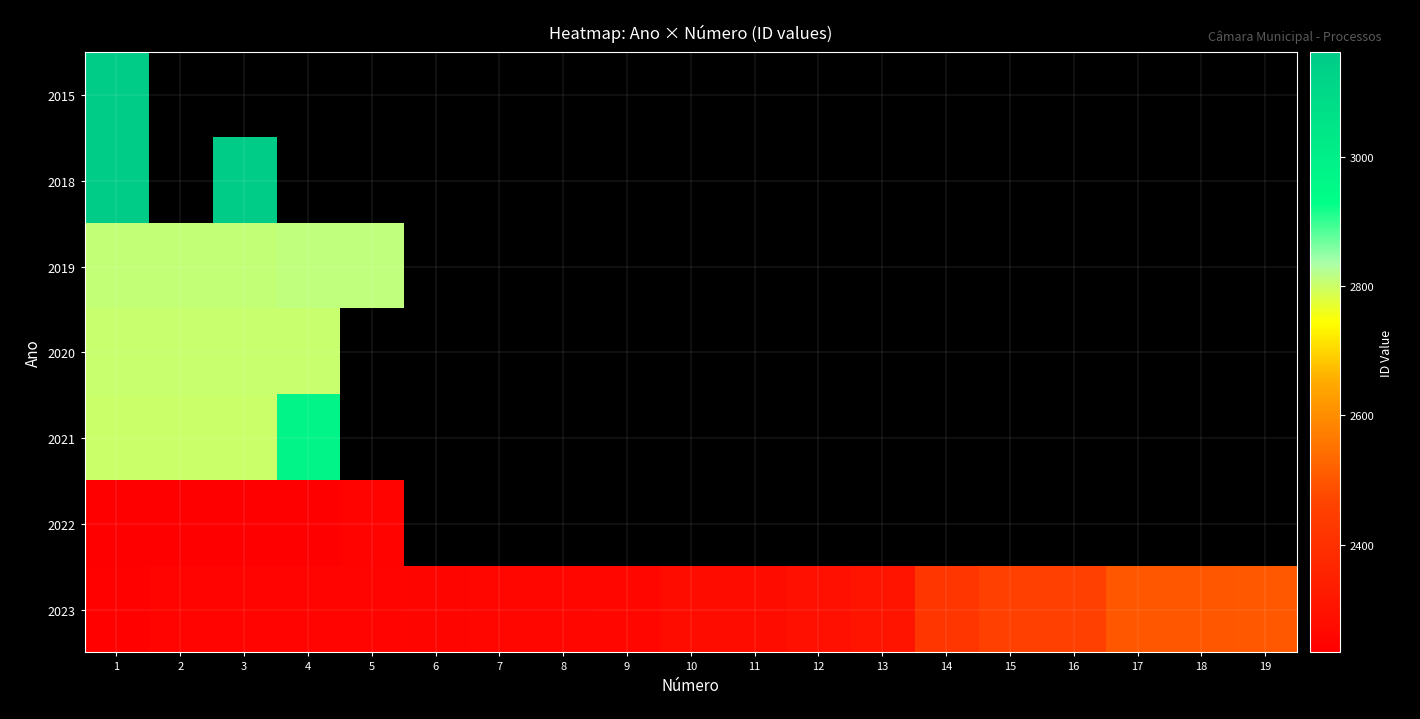

What is the maximum value for 2023?

2502.0